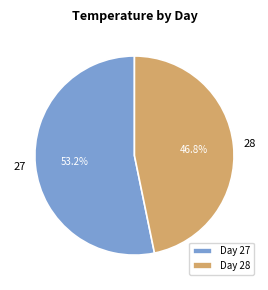

Does 28 represent more than half of the total?

No